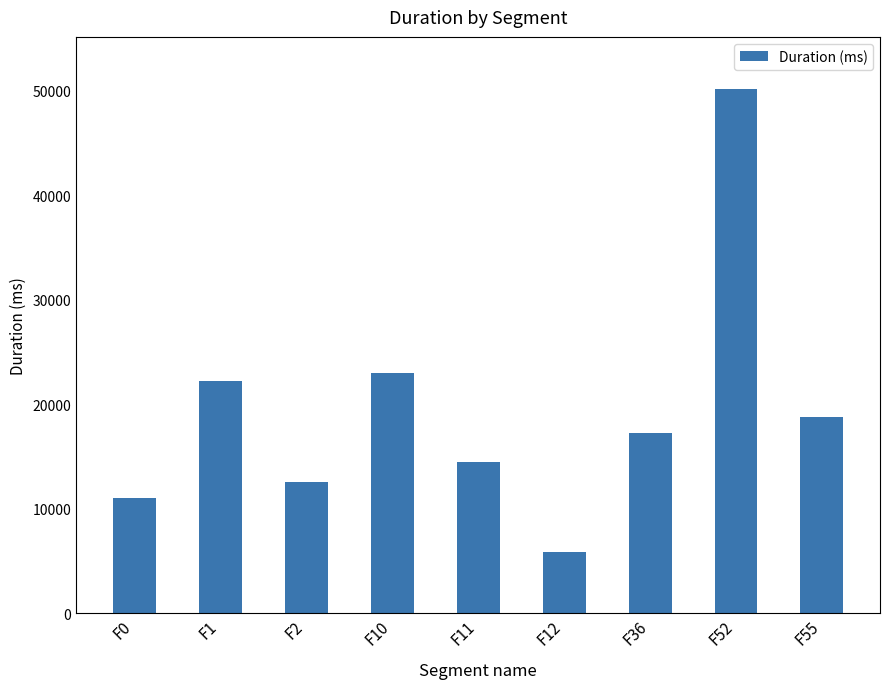

The chart shows a value of 5896 at F12. True or false?

True